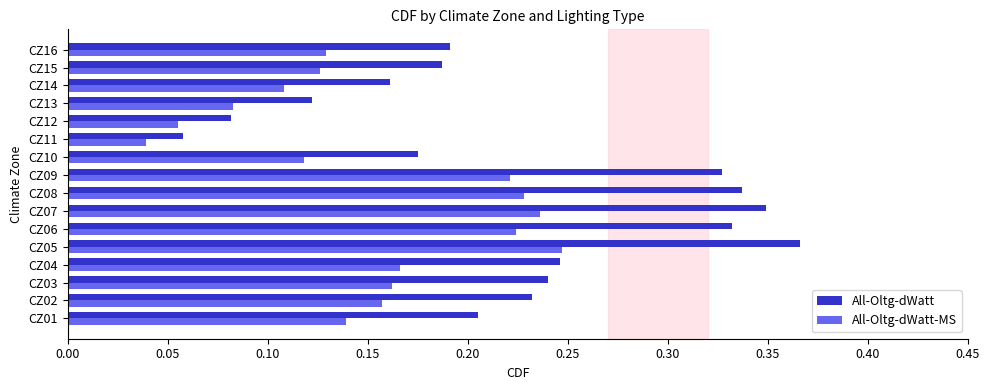

Is it true that All-Oltg-dWatt-MS equals 0.0 at CZ12?

False